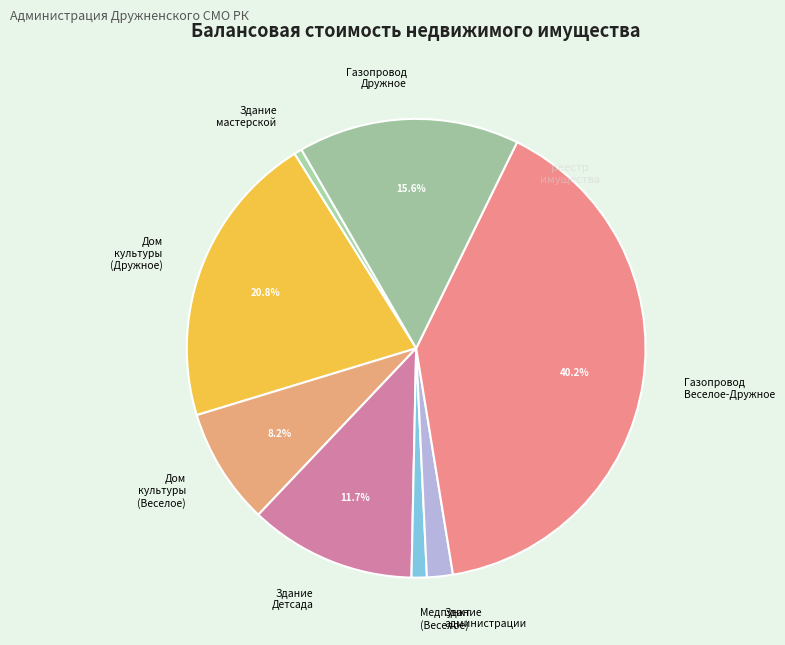

To the nearest percent, what is the difference between the largest and smallest slice percentages?

40%